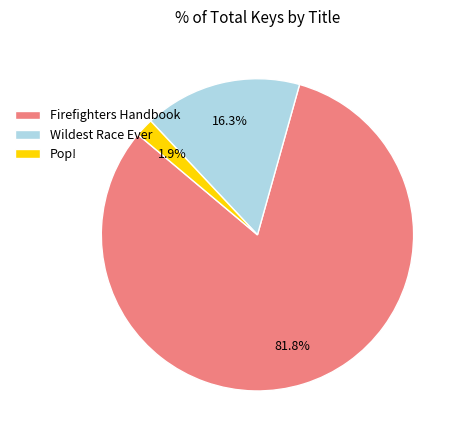

Which category has the biggest portion of the pie?

Firefighters Handbook